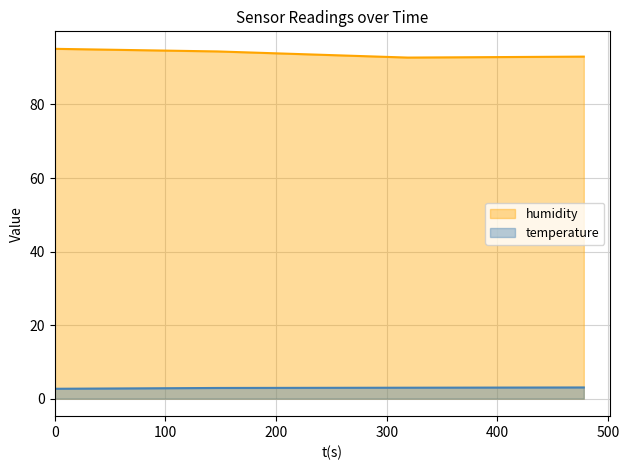

What are all the series names shown in the legend?

humidity, temperature